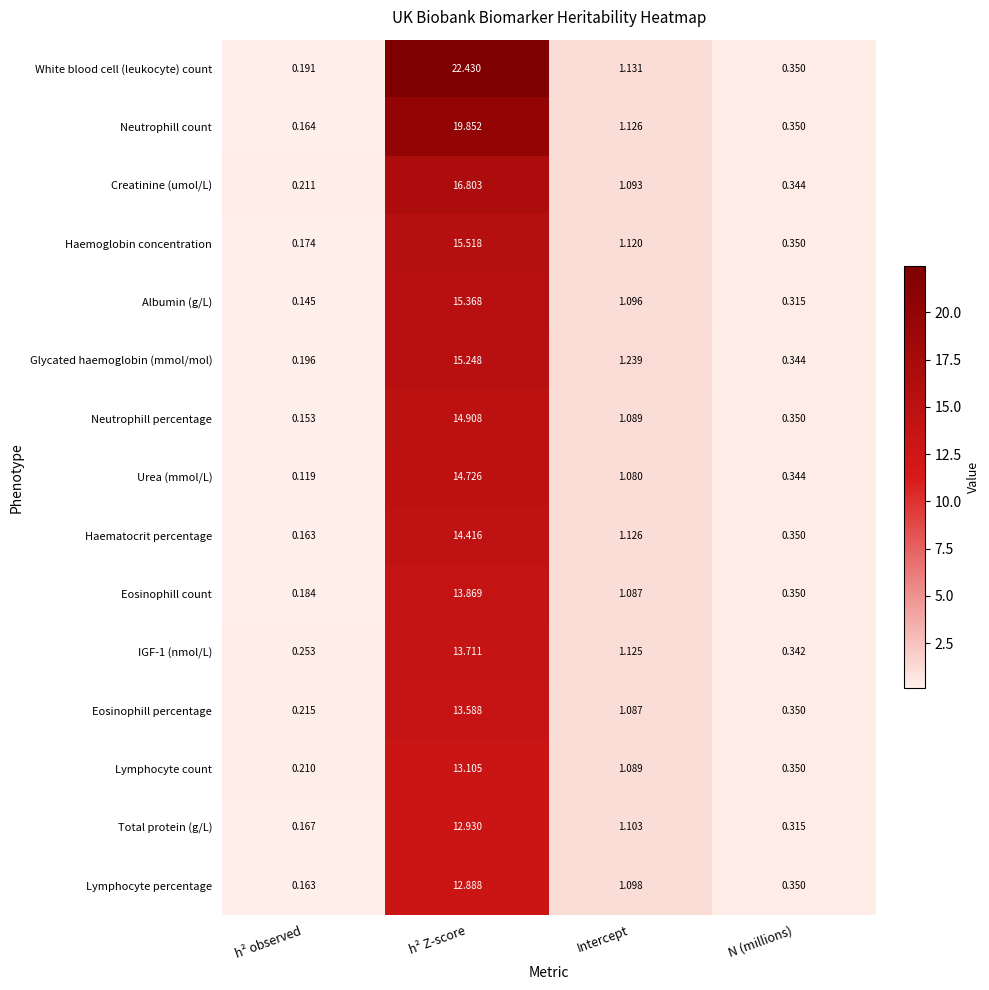

Where does the Haemoglobin concentration series first go above 1?

h² Z-score